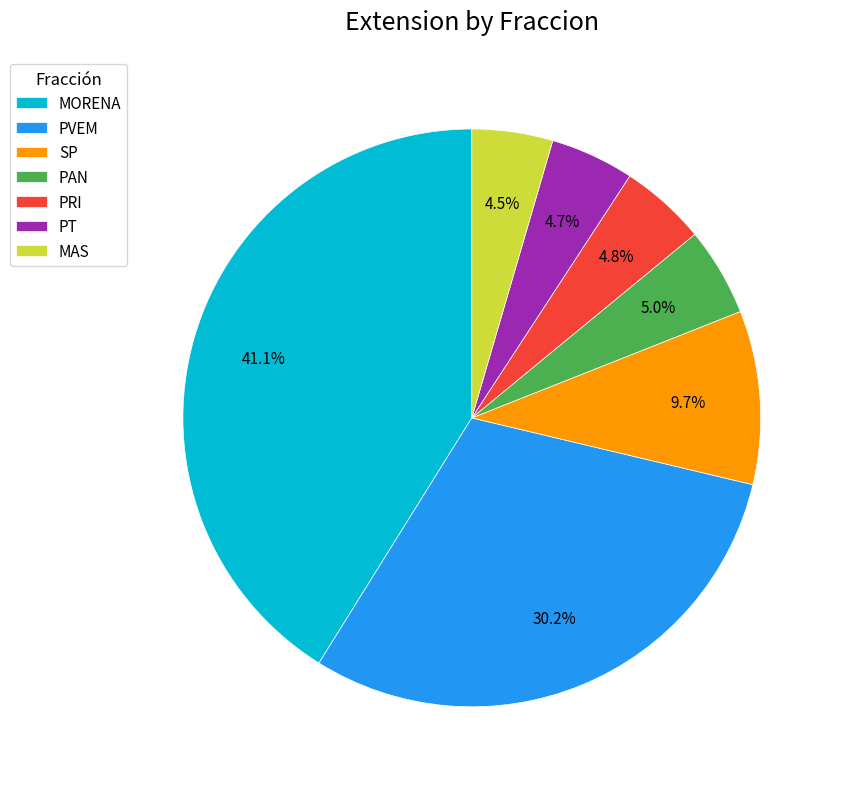

To the nearest percent, what percentage of the pie is PAN?

5%